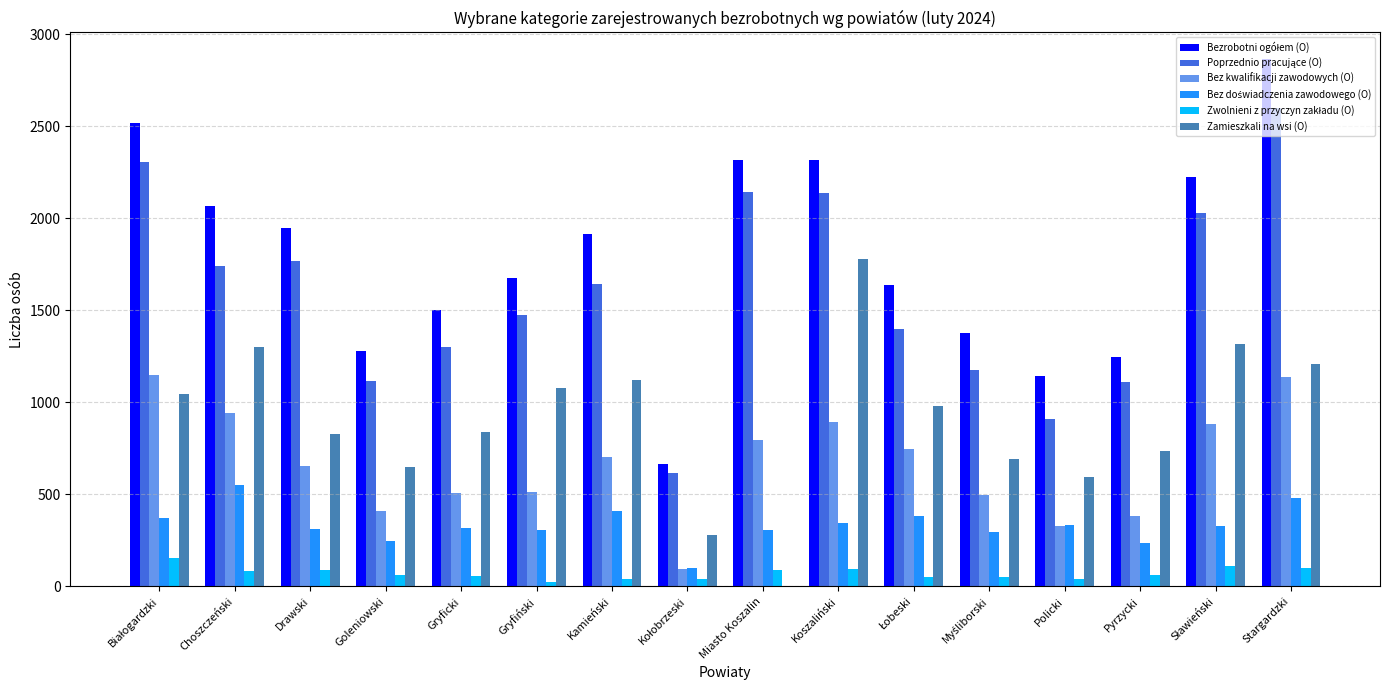

What is the highest value of the Zamieszkali na wsi (O) series?

1777